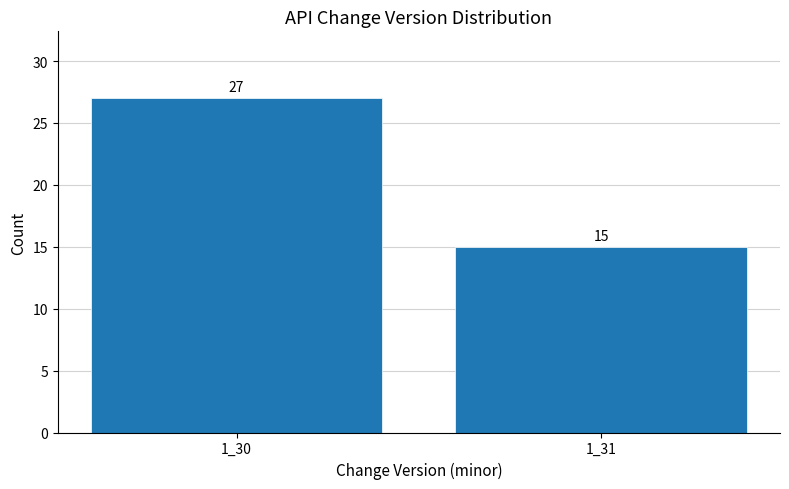

Reading left to right, extract all data points from this chart.

27	15